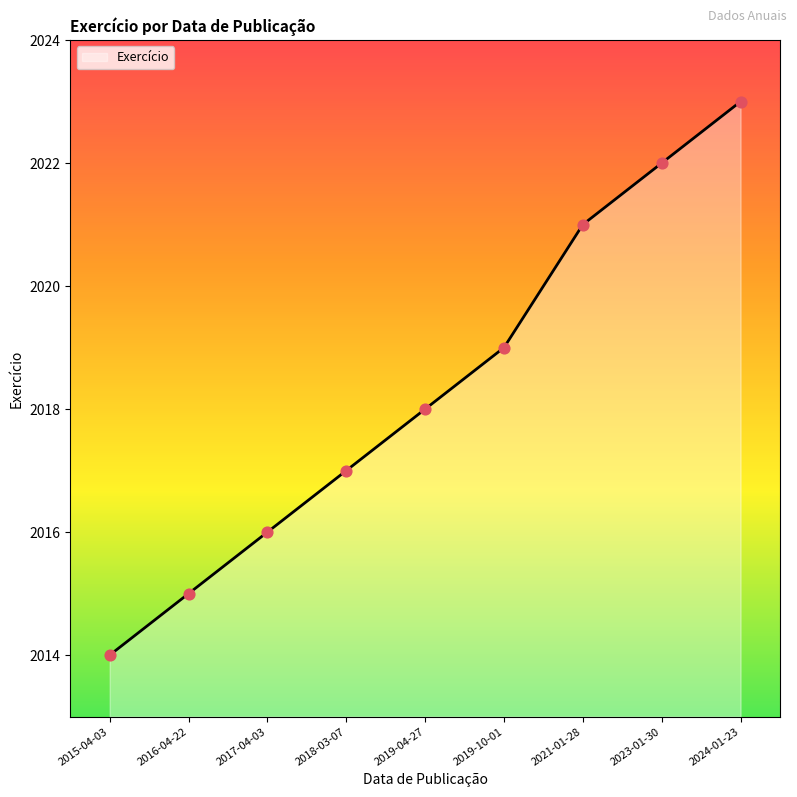

Between 2019-10-01 and 2018-03-07, which is larger?

2019-10-01